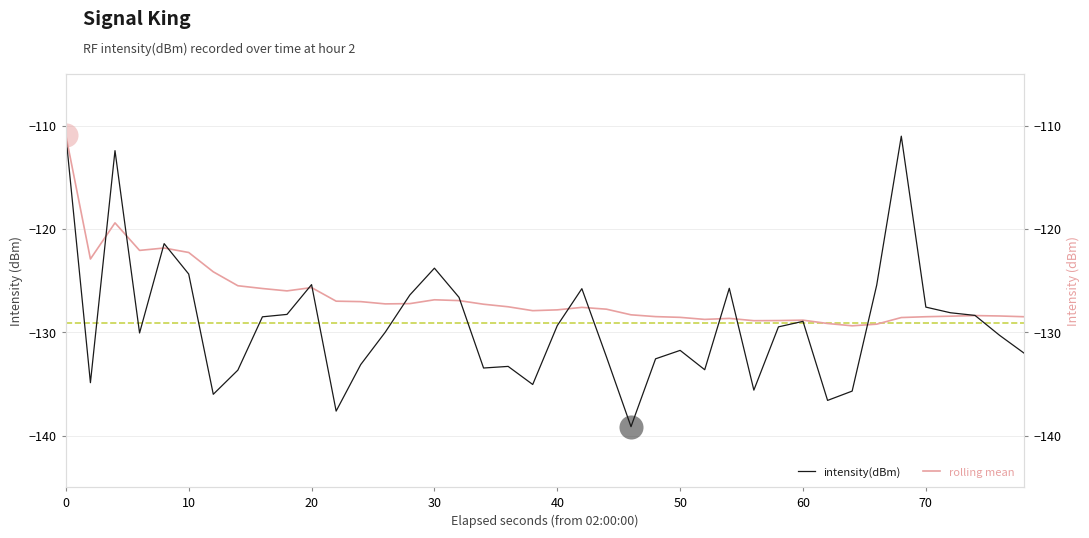

Which series contains the highest Y value?

intensity(dBm)